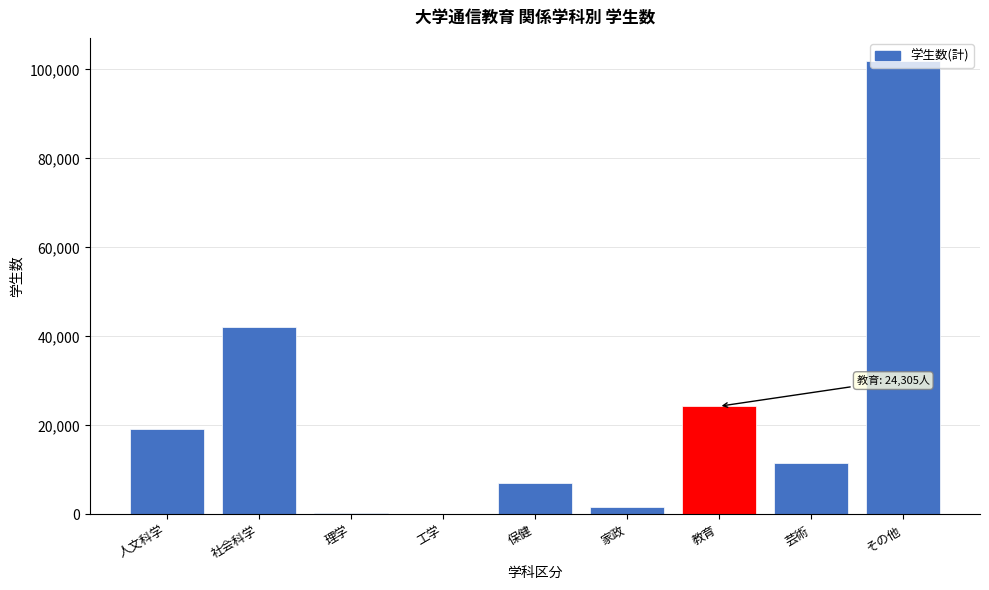

What is the maximum value shown in the chart?

102001